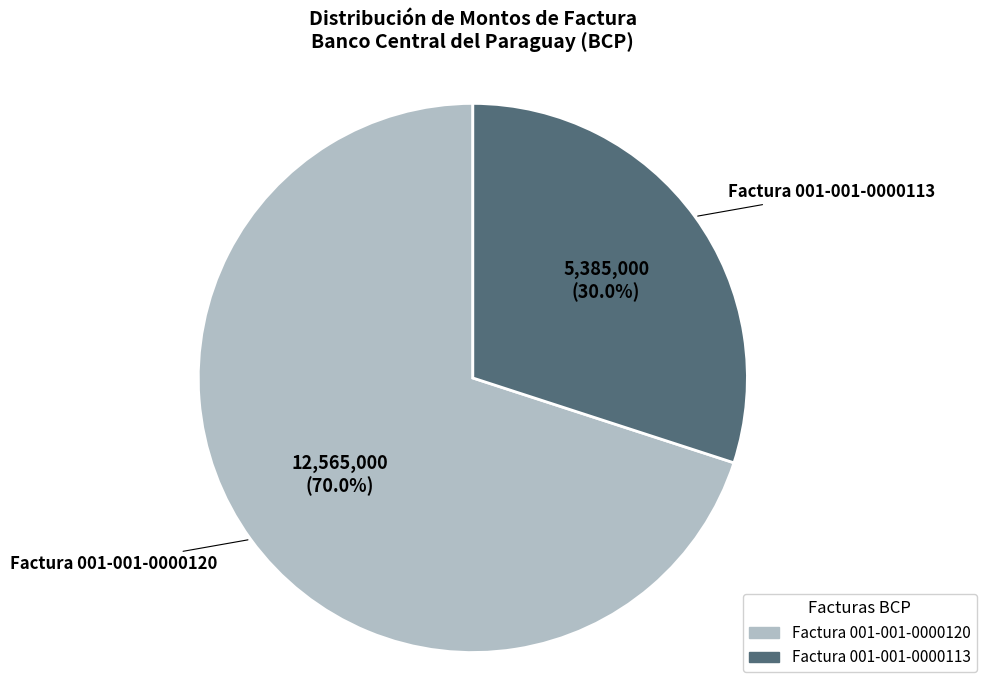

To the nearest percent, what is the difference between the largest and smallest slice percentages?

40%